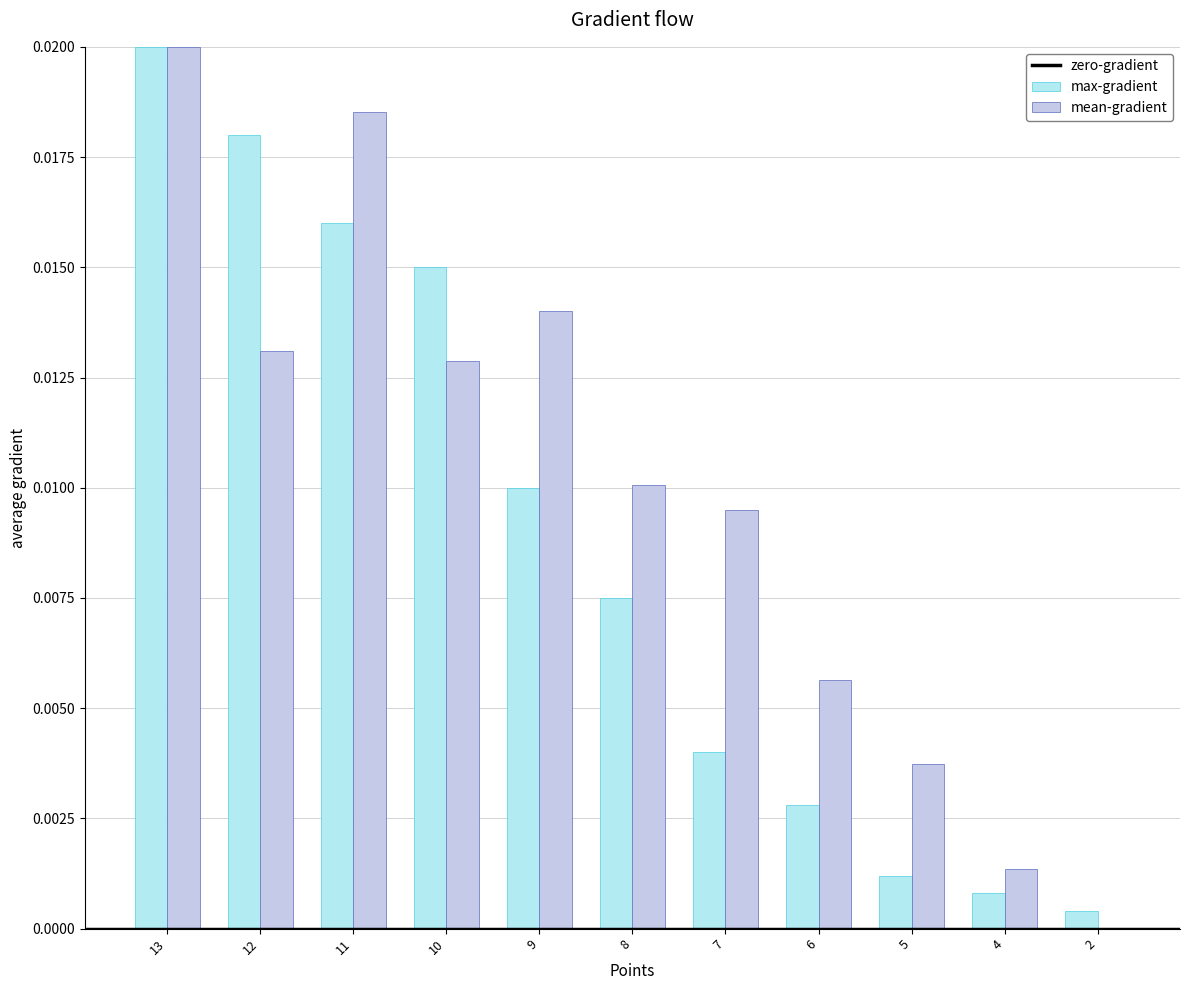

Reading left to right, what are all the values shown in this chart?

max-gradient: 13=0.0	12=0.0	11=0.0	10=0.0	9=0.0	8=0.0	7=0.0	6=0.0	5=0.0	4=0.0	2=0.0
mean-gradient: 13=0.0	12=0.0	11=0.0	10=0.0	9=0.0	8=0.0	7=0.0	6=0.0	5=0.0	4=0.0	2=0.0